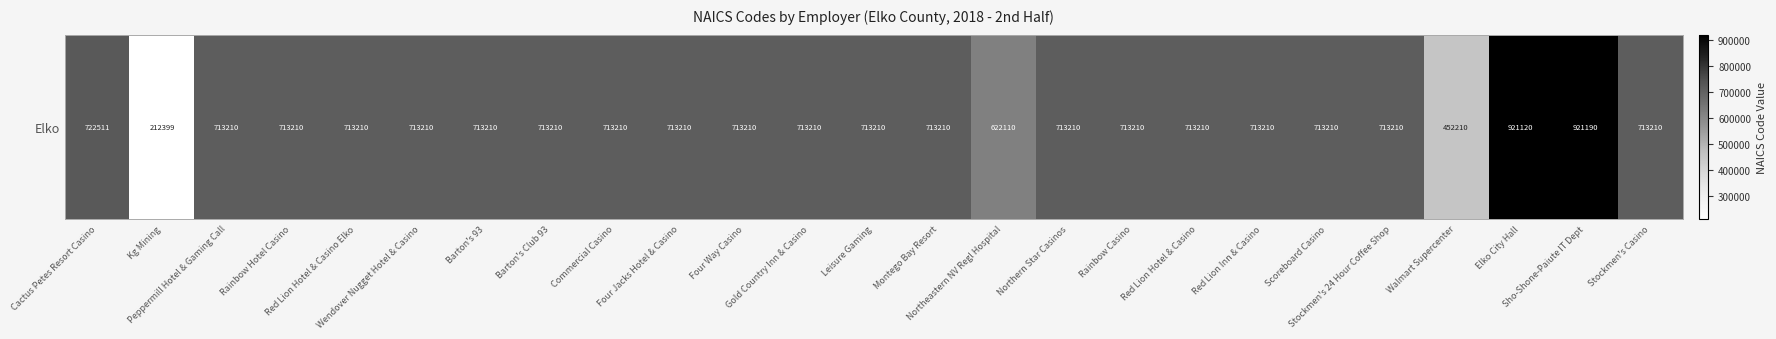

How many data points are above 713210?

3